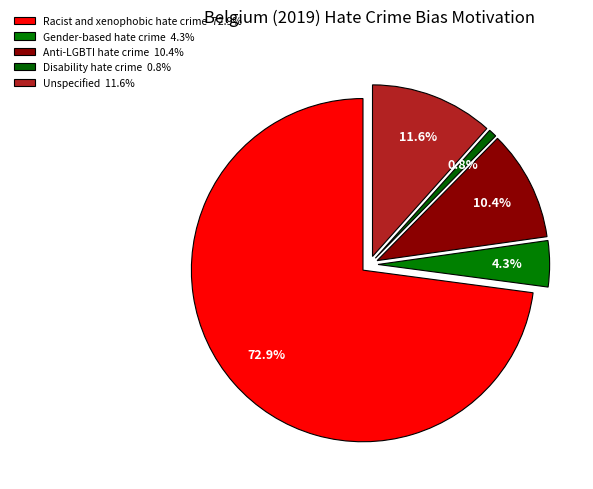

Count the number of slices in the pie.

5